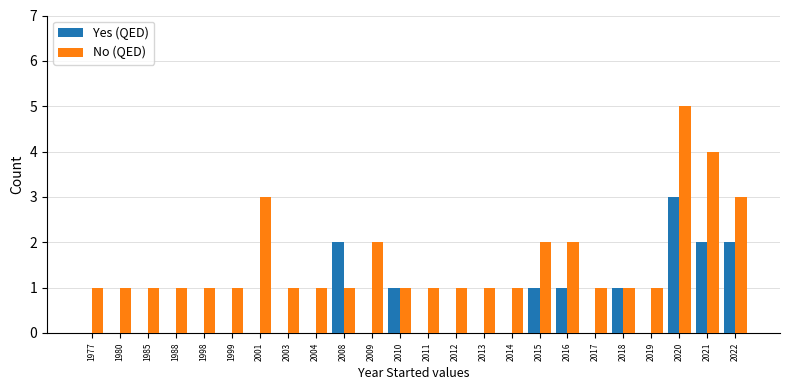

How many groups of bars are there?

24